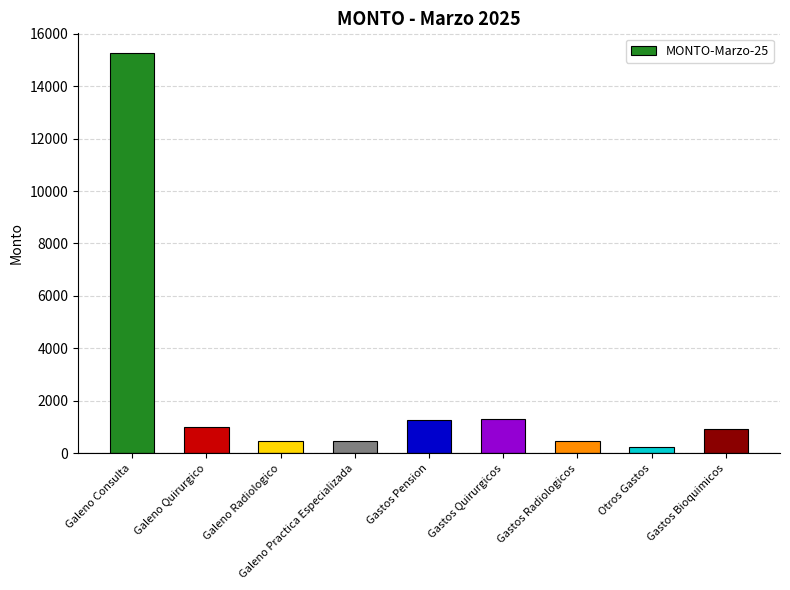

How many distinct data groups are displayed?

1